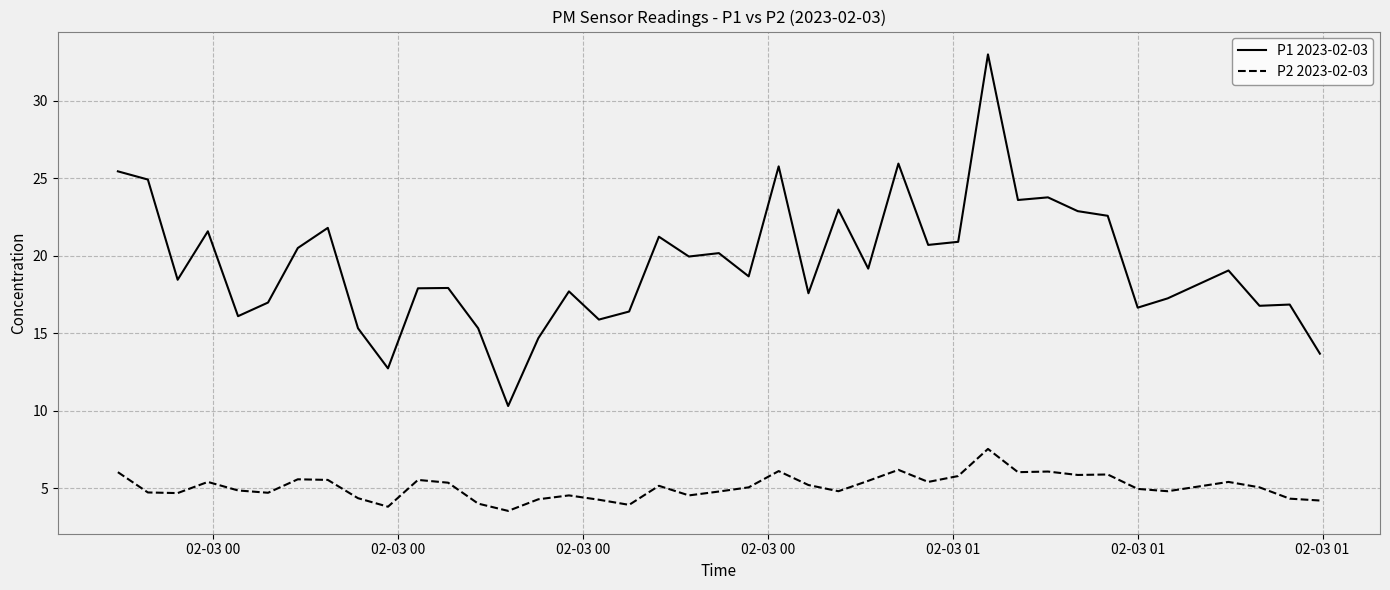

Does the chart have visible grid lines?

Yes